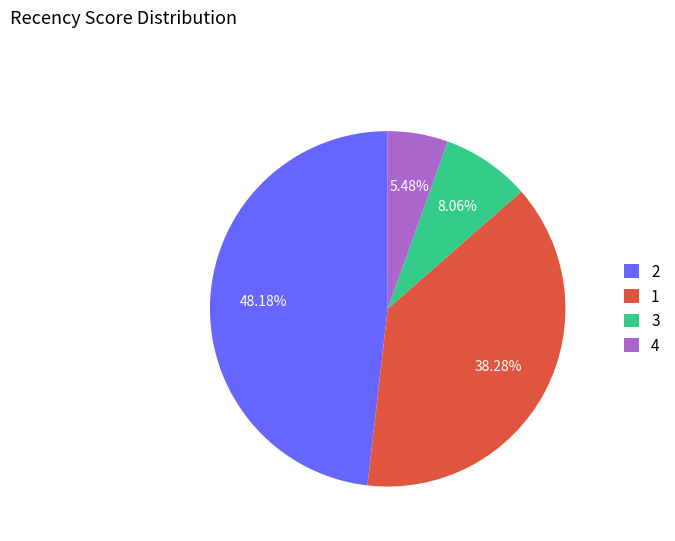

To the nearest percent, what is the difference between the largest and smallest slice percentages?

43%